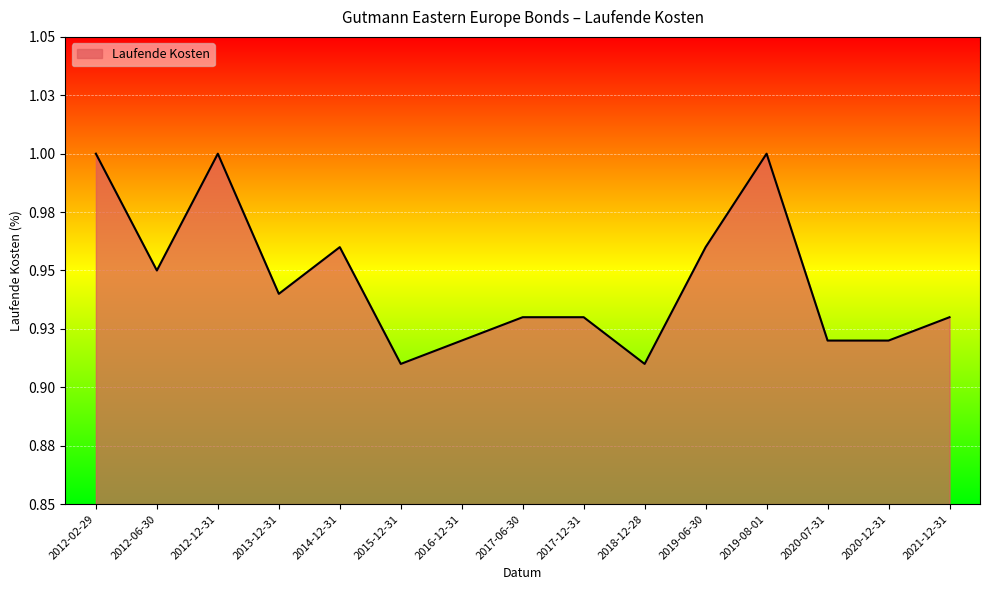

What is the sum of all values?

14.2